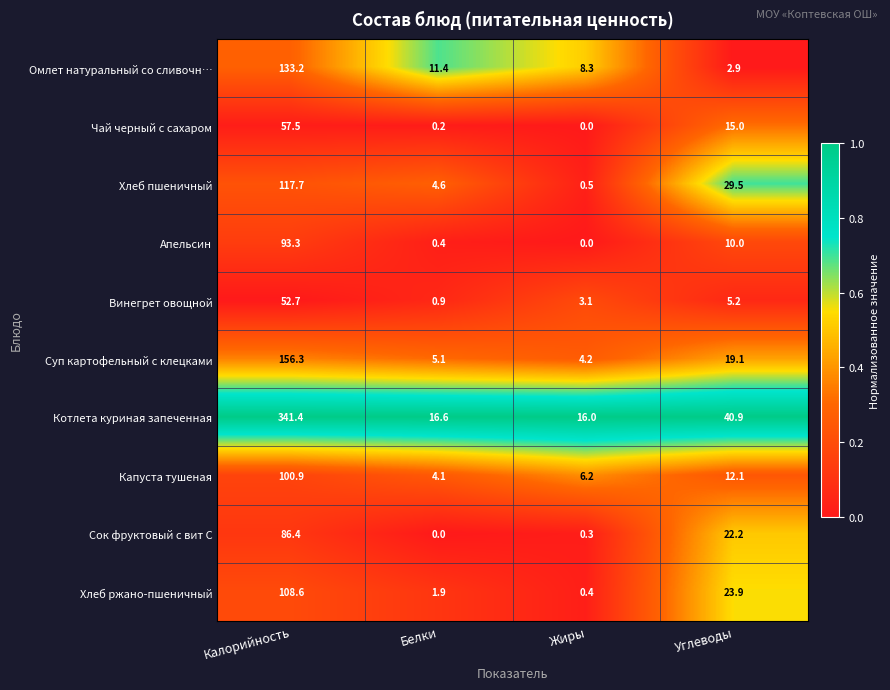

How many distinct data groups are displayed?

10